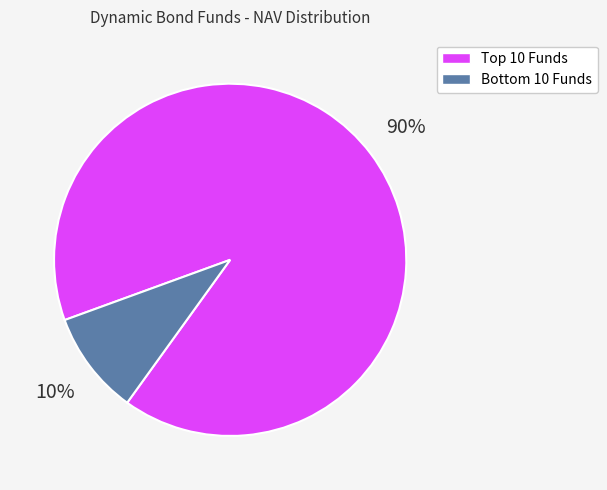

How many segments does this pie chart have?

2